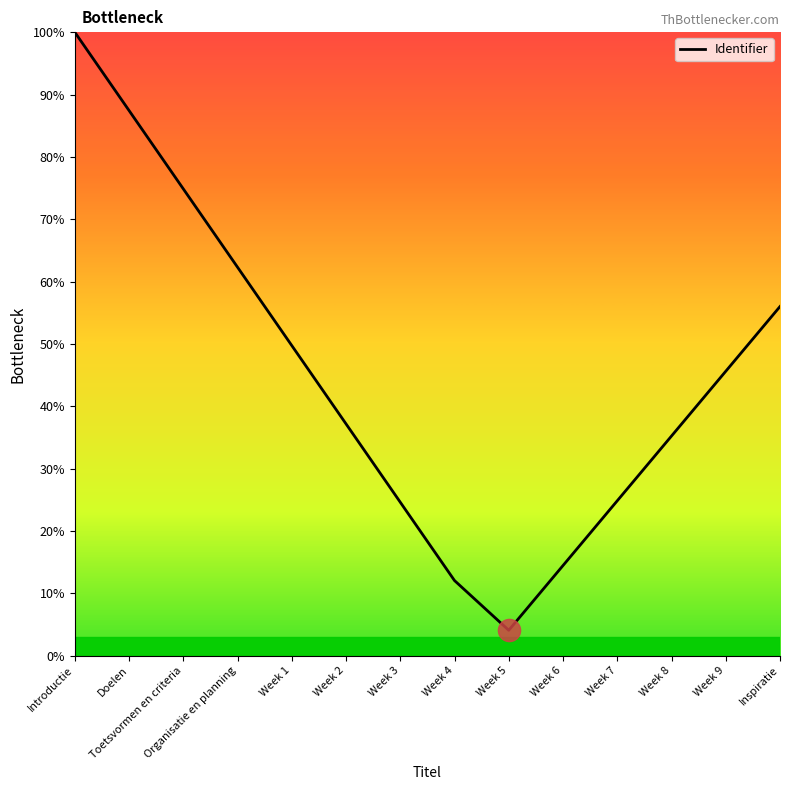

Does the chart display data point markers on the line(s)?

No